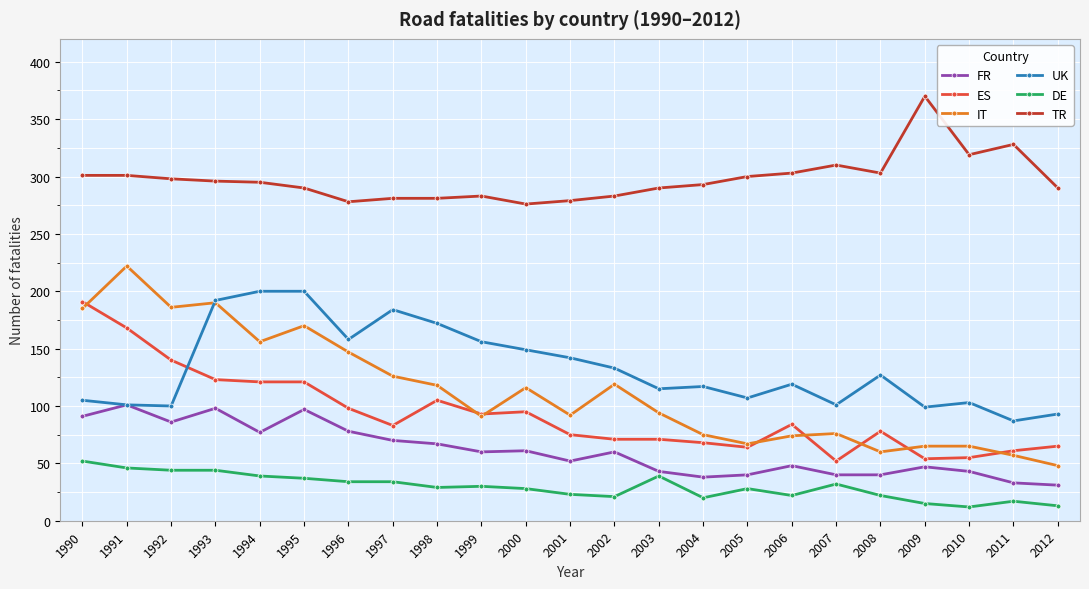

True or false: TR has a value of 368 at 1997.

False